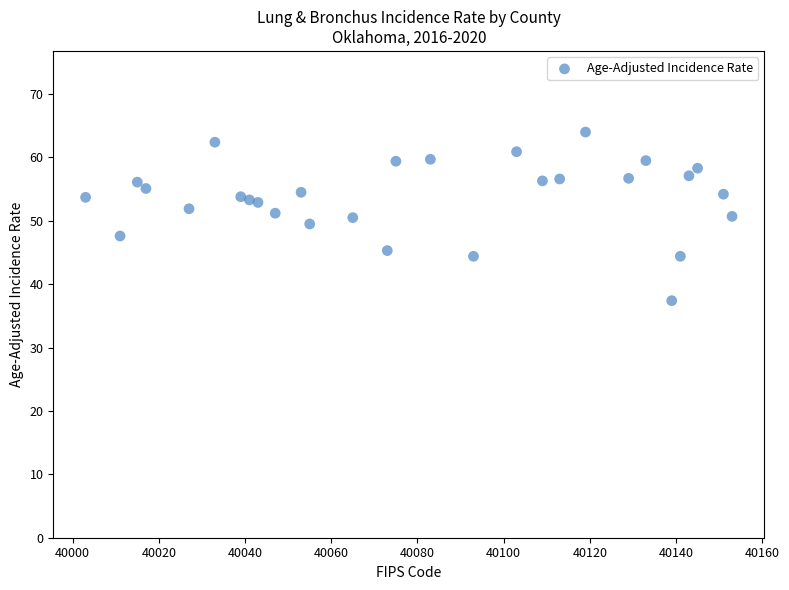

What is the range of X values (max minus min)?

150.0